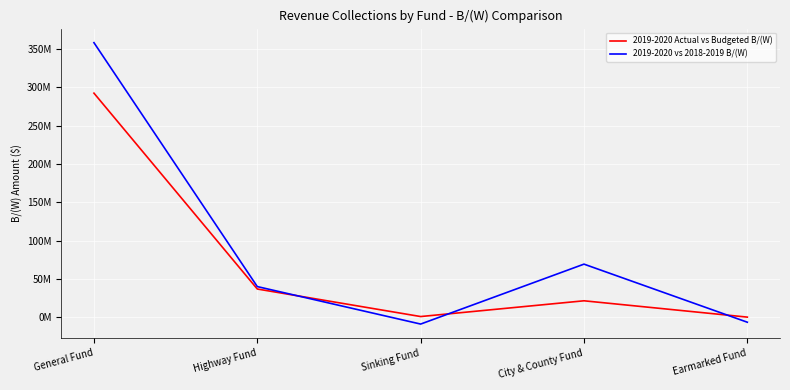

Reading left to right, extract all data points from this chart.

2019-2020 Actual vs Budgeted B/(W): 292345000	36689000	745000	21310000	4000
2019-2020 vs 2018-2019 B/(W): 358237000	39858000	-9068000	69159000	-6666000